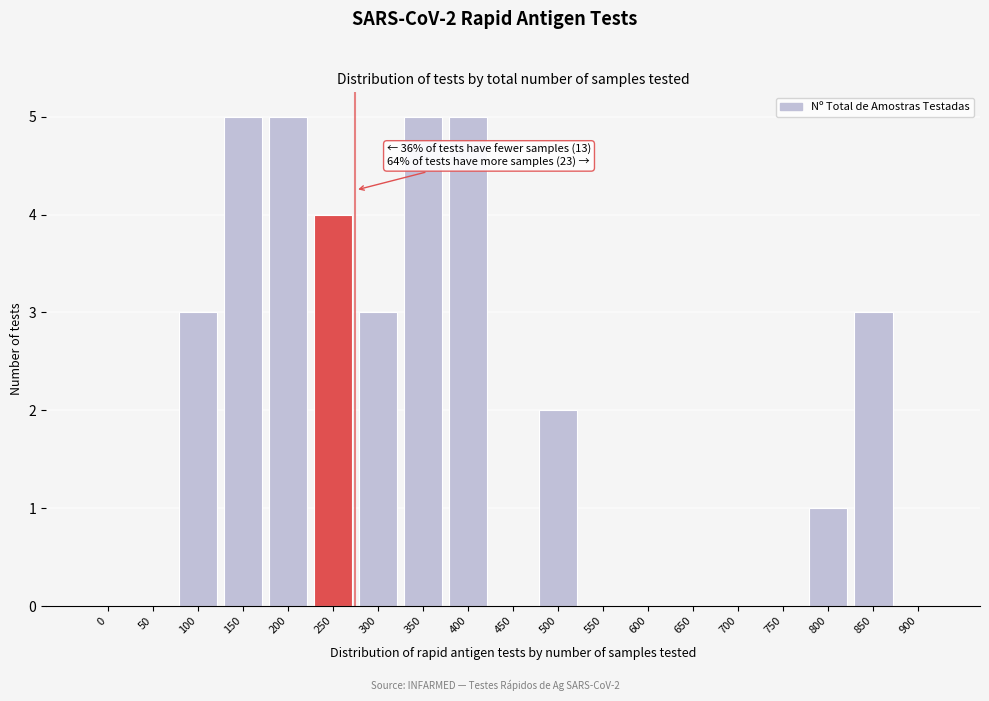

Reading right to left, what are all the values shown in this chart?

900=0	850=3	800=1	750=0	700=0	650=0	600=0	550=0	500=2	450=0	400=5	350=5	300=3	250=4	200=5	150=5	100=3	50=0	0=0